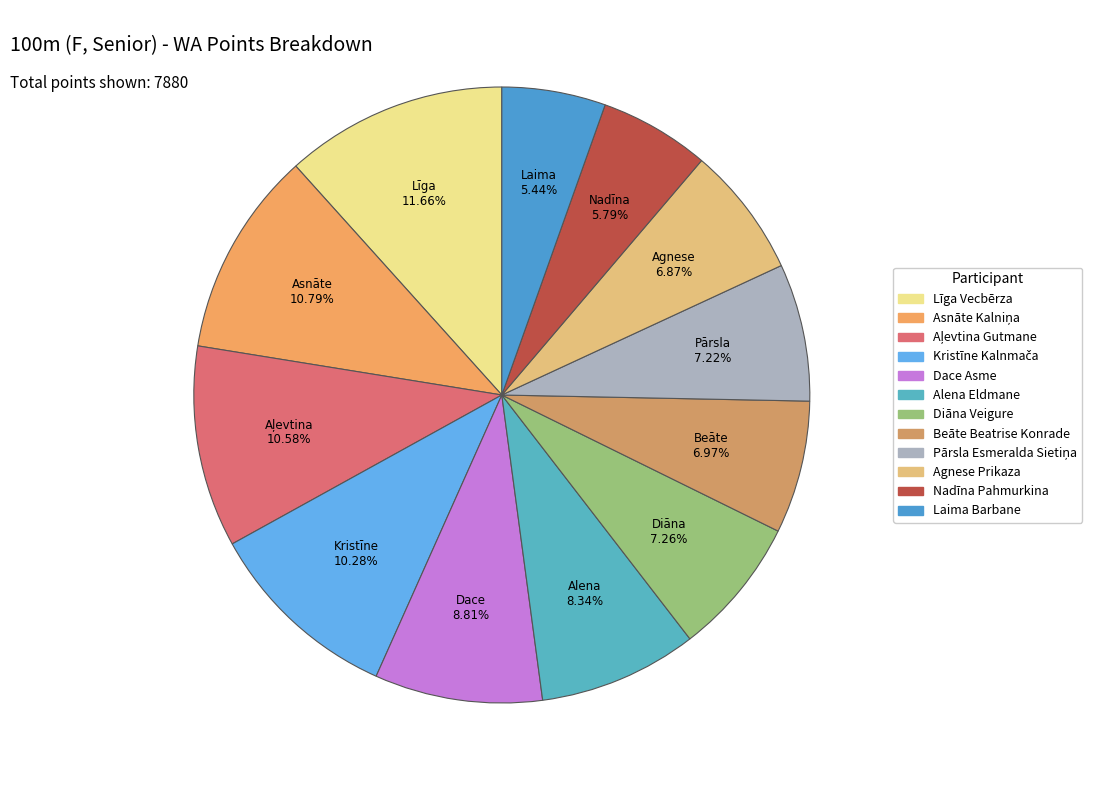

To the nearest percent, what is the combined percentage of Dace Asme and Beāte Beatrise Konrade?

16%